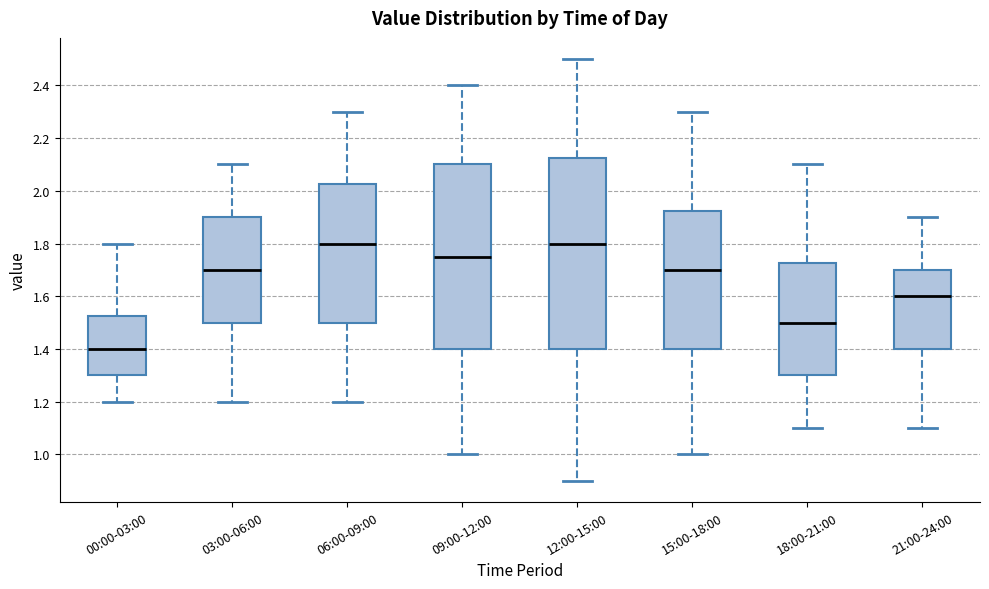

Reading left to right, read every box against the y-axis: the position of its median line, the range the box covers, and the ends of its whiskers. The values are not printed on the chart, so give them approximately, as read against the axis.

00:00-03:00: median 1.40, box 1.30 to 1.52, whiskers 1.20 to 1.80
03:00-06:00: median 1.70, box 1.50 to 1.90, whiskers 1.20 to 2.10
06:00-09:00: median 1.80, box 1.50 to 2.02, whiskers 1.20 to 2.30
09:00-12:00: median 1.76, box 1.40 to 2.10, whiskers 1.00 to 2.40
12:00-15:00: median 1.80, box 1.40 to 2.12, whiskers 0.90 to 2.50
15:00-18:00: median 1.70, box 1.40 to 1.92, whiskers 1.00 to 2.30
18:00-21:00: median 1.50, box 1.30 to 1.72, whiskers 1.10 to 2.10
21:00-24:00: median 1.60, box 1.40 to 1.70, whiskers 1.10 to 1.90